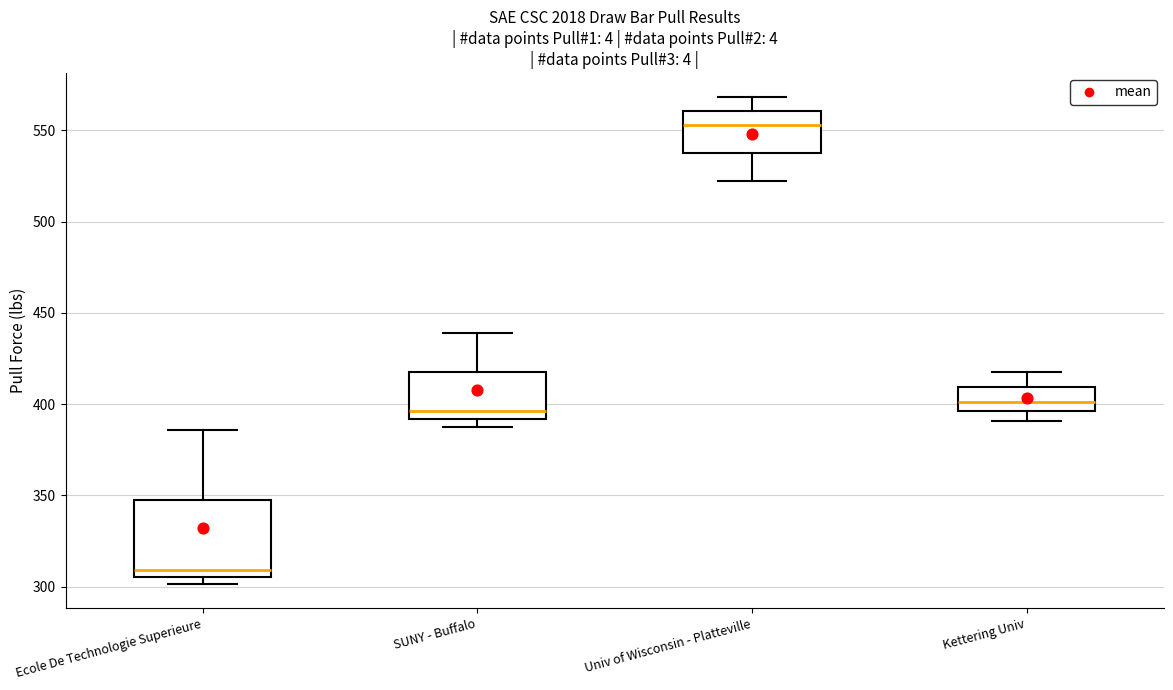

Reading left to right, read every box against the y-axis: the position of its median line, the range the box covers, and the ends of its whiskers. The values are not printed on the chart, so give them approximately, as read against the axis.

Ecole De Technologie Superieure: median 310, box 305 to 345, whiskers 300 to 385
SUNY - Buffalo: median 395, box 390 to 420, whiskers 390 (just below the box's lower edge) to 440
Univ of Wisconsin - Platteville: median 555, box 540 to 560, whiskers 520 to 570
Kettering Univ: median 400, box 395 to 410, whiskers 390 to 420